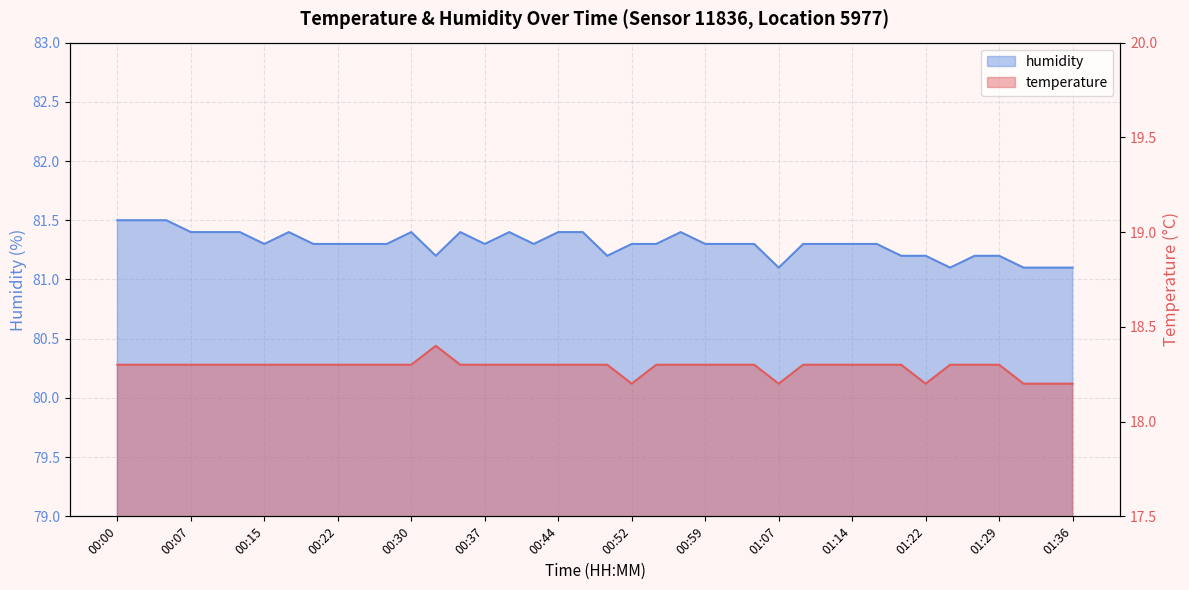

Count the temperature values in the range 18 to 19.

40